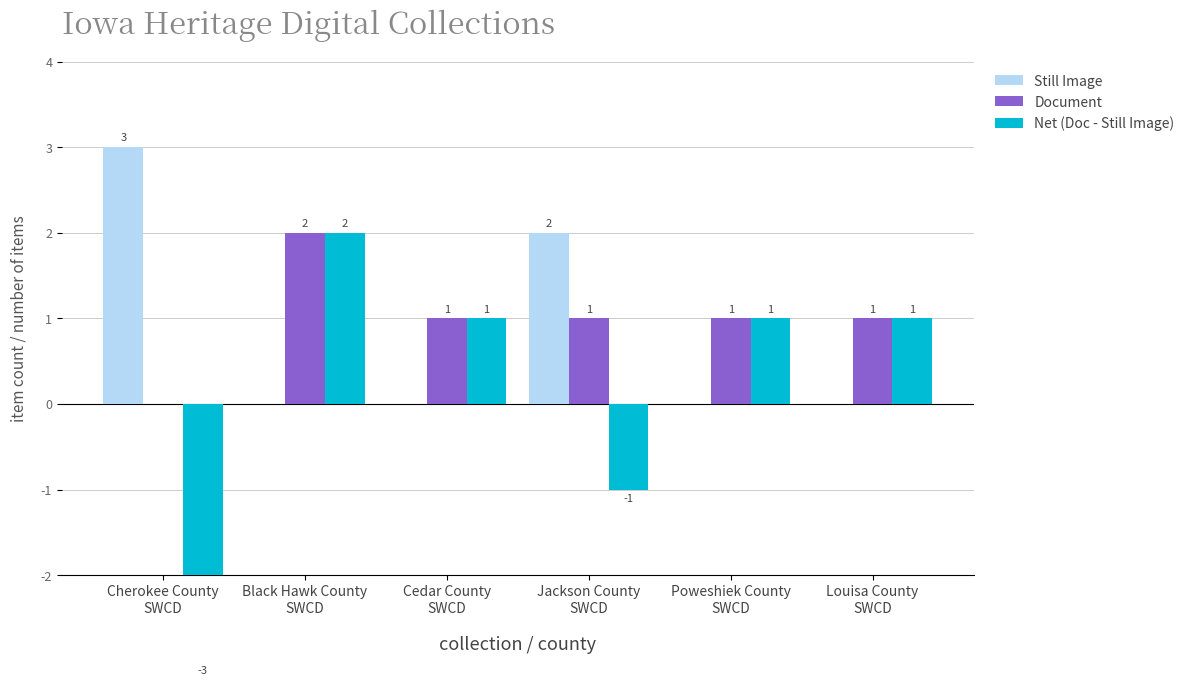

Reading left to right, what are all the values shown in this chart?

Still Image: 3	0	0	2	0	0
Document: 0	2	1	1	1	1
Net (Doc - Still Image): -3	2	1	-1	1	1